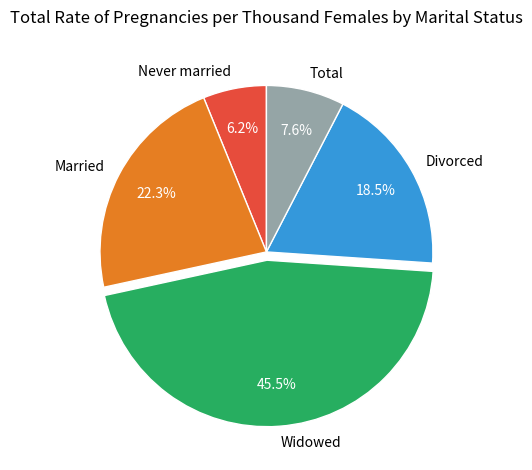

Rank the categories by value from lowest to highest.

Never married, Total, Divorced, Married, Widowed